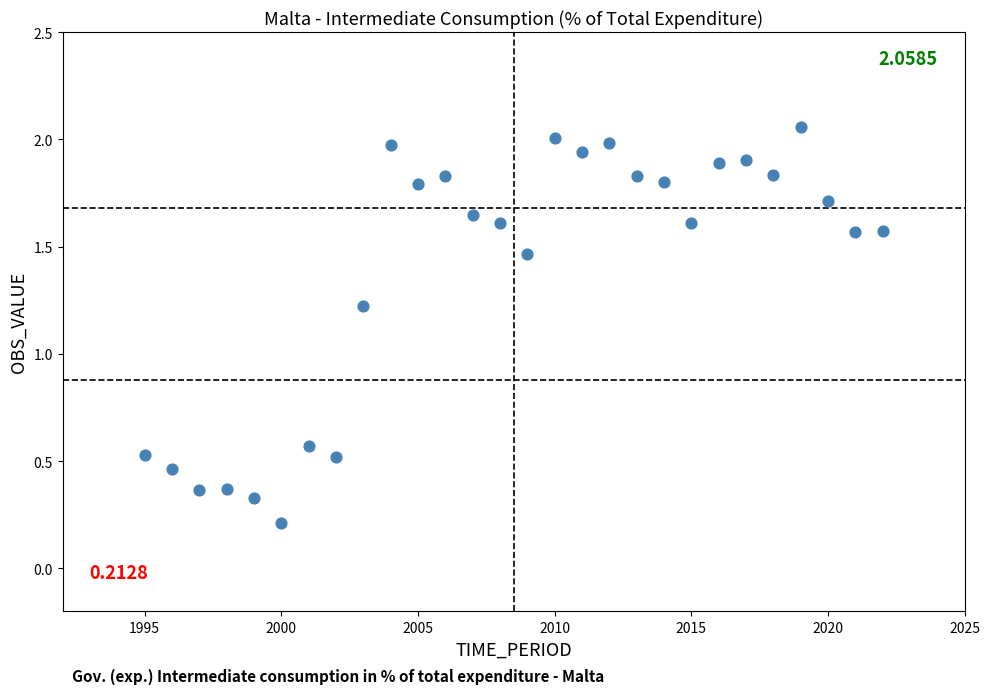

What Y value in the scatter plot is closest to 1?

1.2